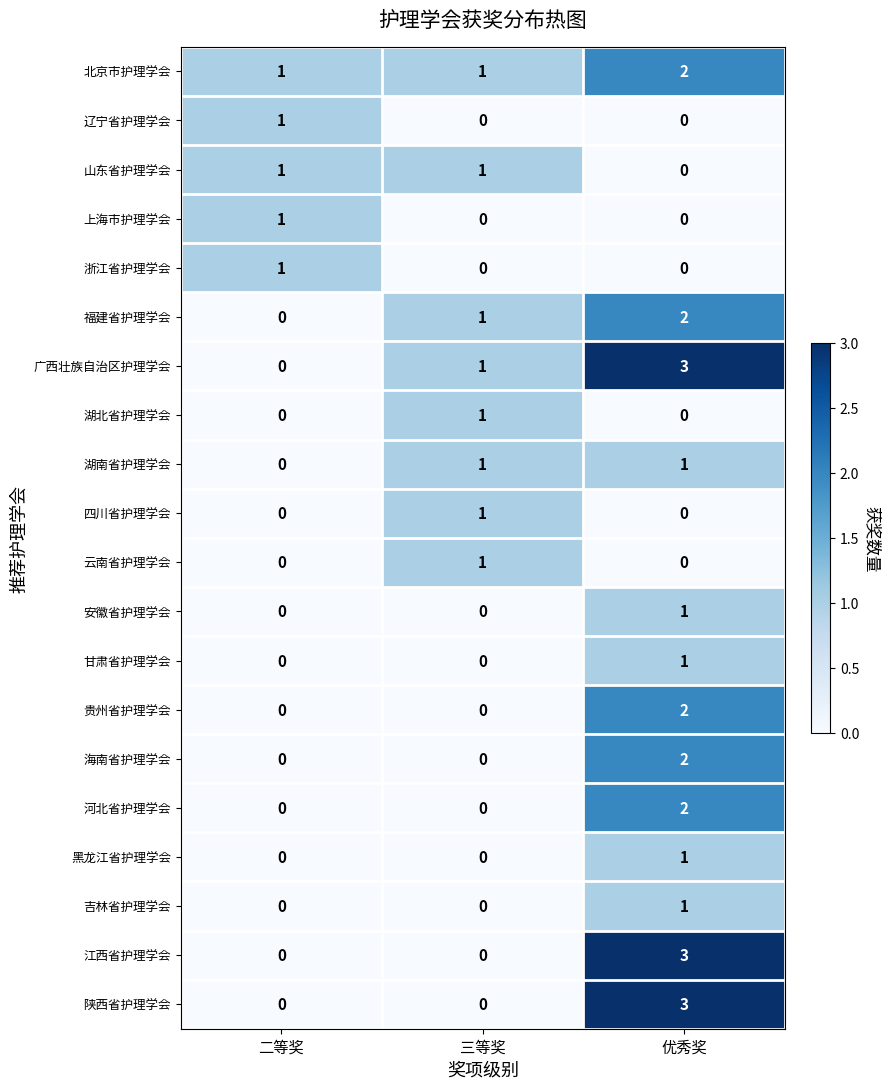

What is the difference between the maximum and minimum values in the 陕西省护理学会 series?

3